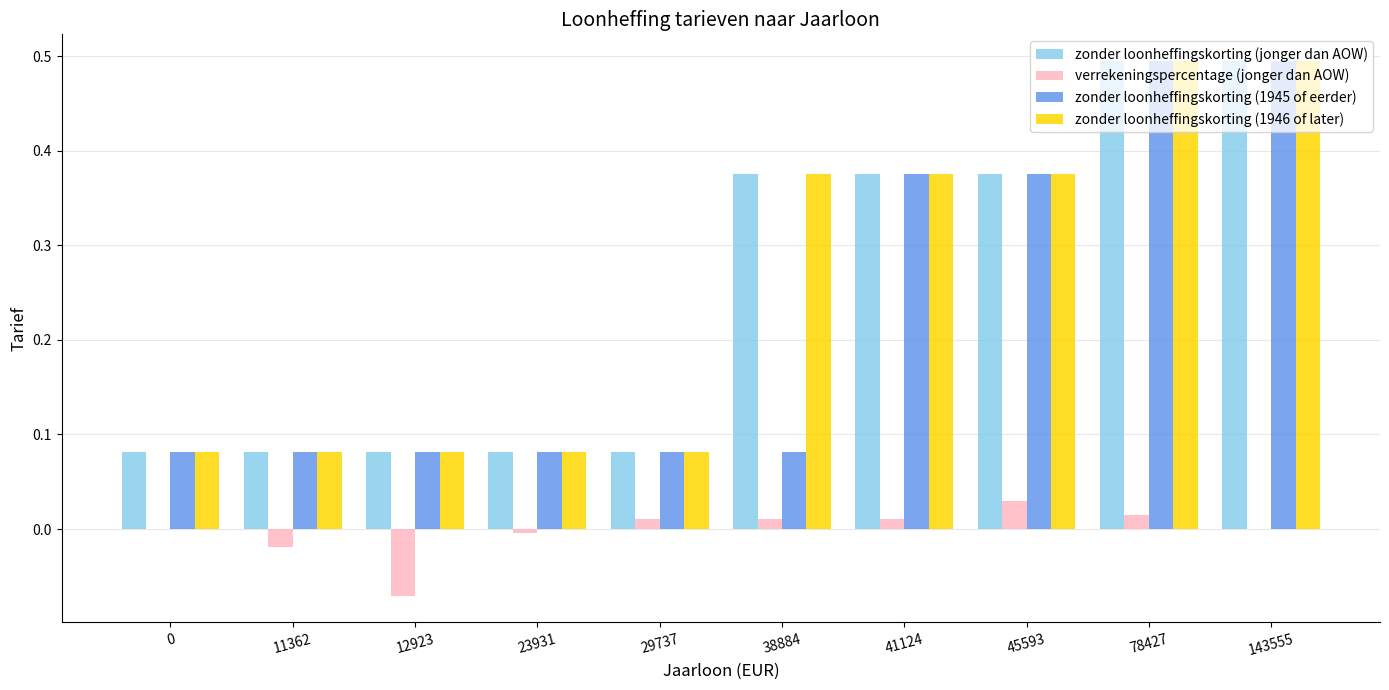

What is the greatest value displayed?

0.5